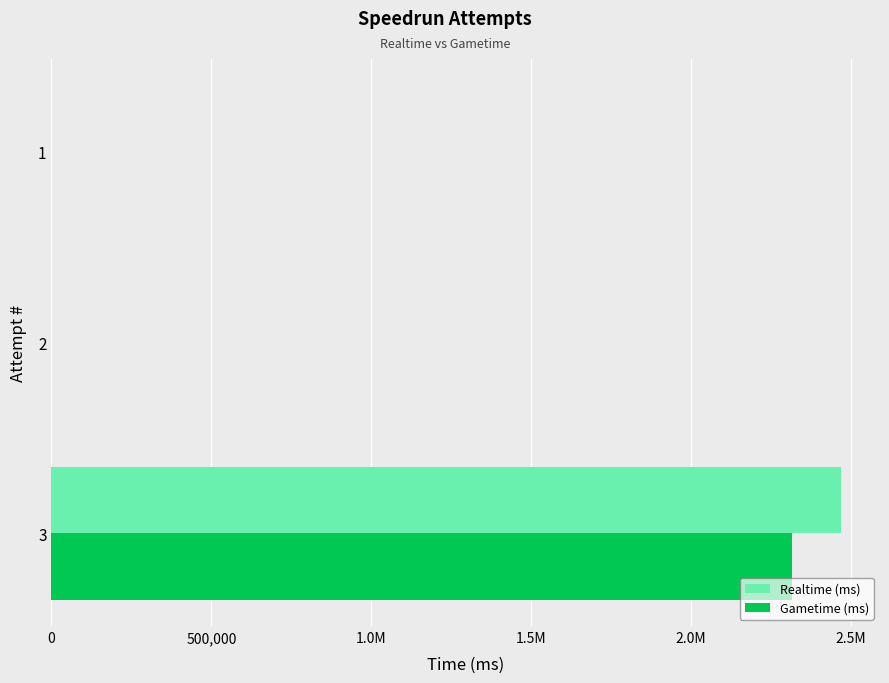

What are all the series names shown in the legend?

Realtime (ms), Gametime (ms)